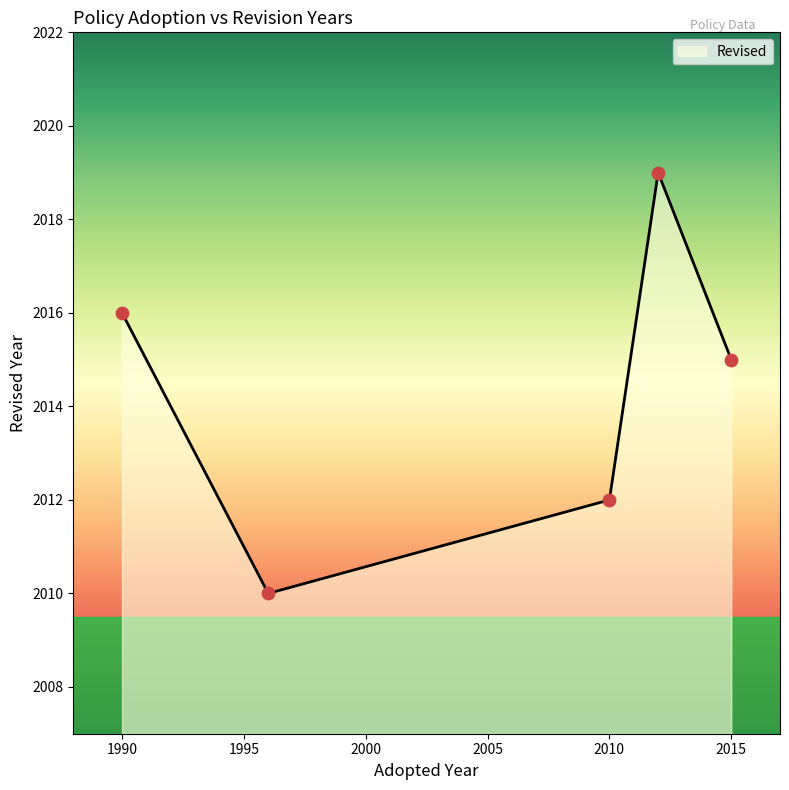

How many interior local peaks (higher than both neighbors) does the data have?

1